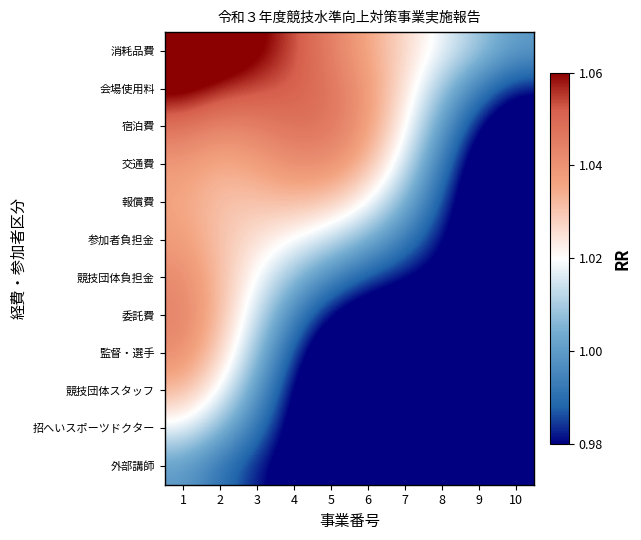

At which category does the chart reach its minimum across all series?

10